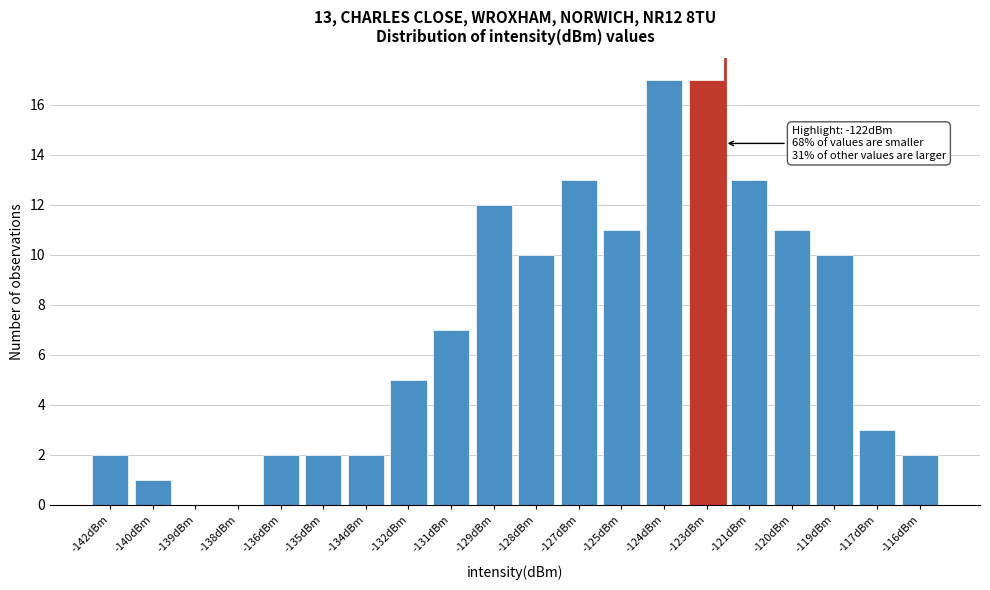

Reading left to right, transcribe all the data shown in this chart.

-142dBm=2	-140dBm=1	-139dBm=0	-138dBm=0	-136dBm=2	-135dBm=2	-134dBm=2	-132dBm=5	-131dBm=7	-129dBm=12	-128dBm=10	-127dBm=13	-125dBm=11	-124dBm=17	-123dBm=17	-121dBm=13	-120dBm=11	-119dBm=10	-117dBm=3	-116dBm=2